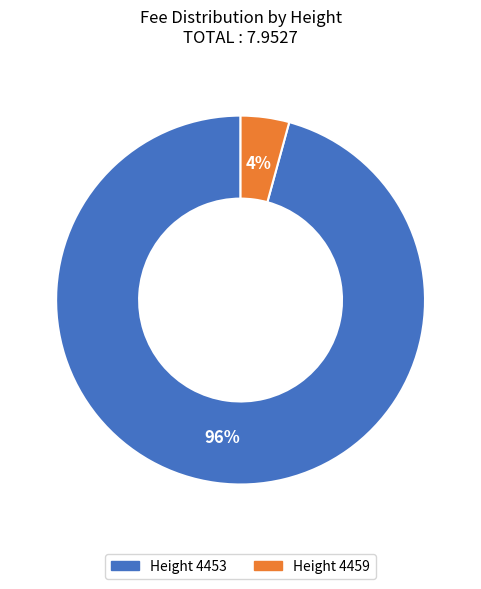

Rank the categories by value from lowest to highest.

Height 4459, Height 4453